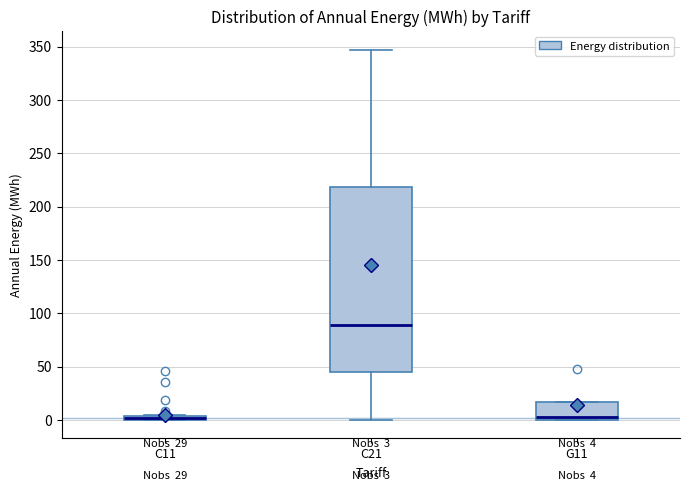

Which box is the tallest, from its lower edge to its upper edge?

C21